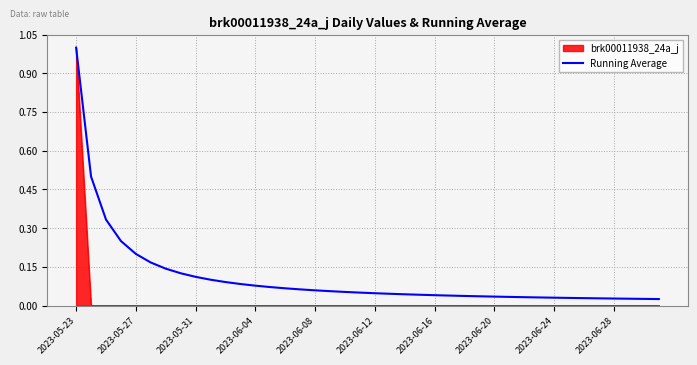

Does the chart display data point markers on the line(s)?

No